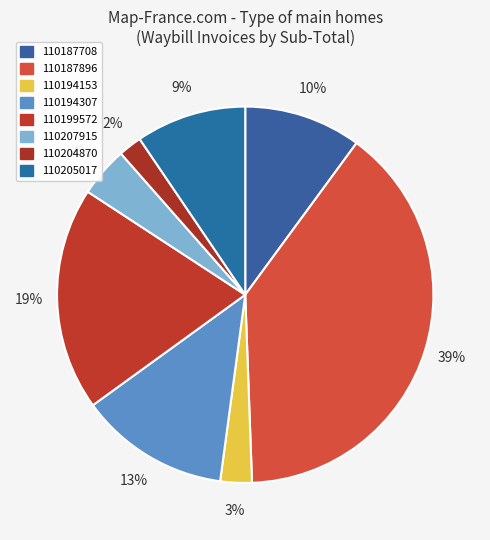

Rank the categories by value from lowest to highest.

110204870, 110194153, 110207915, 110205017, 110187708, 110194307, 110199572, 110187896